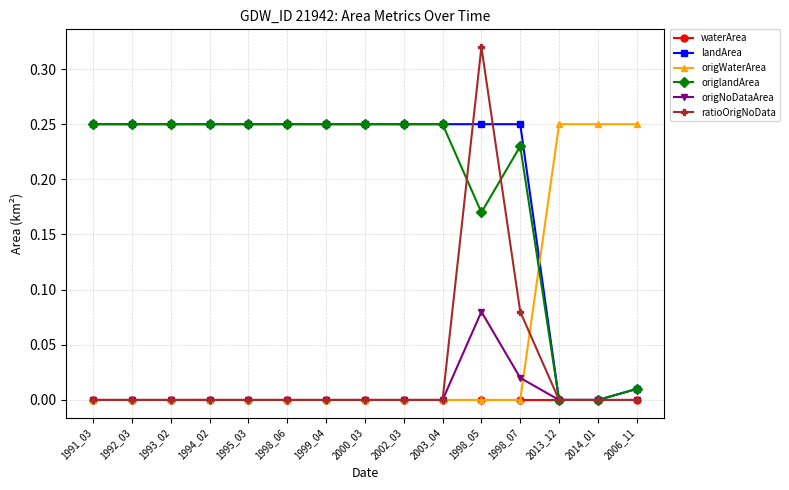

What is the label of the 4th point from the left?

1994_02